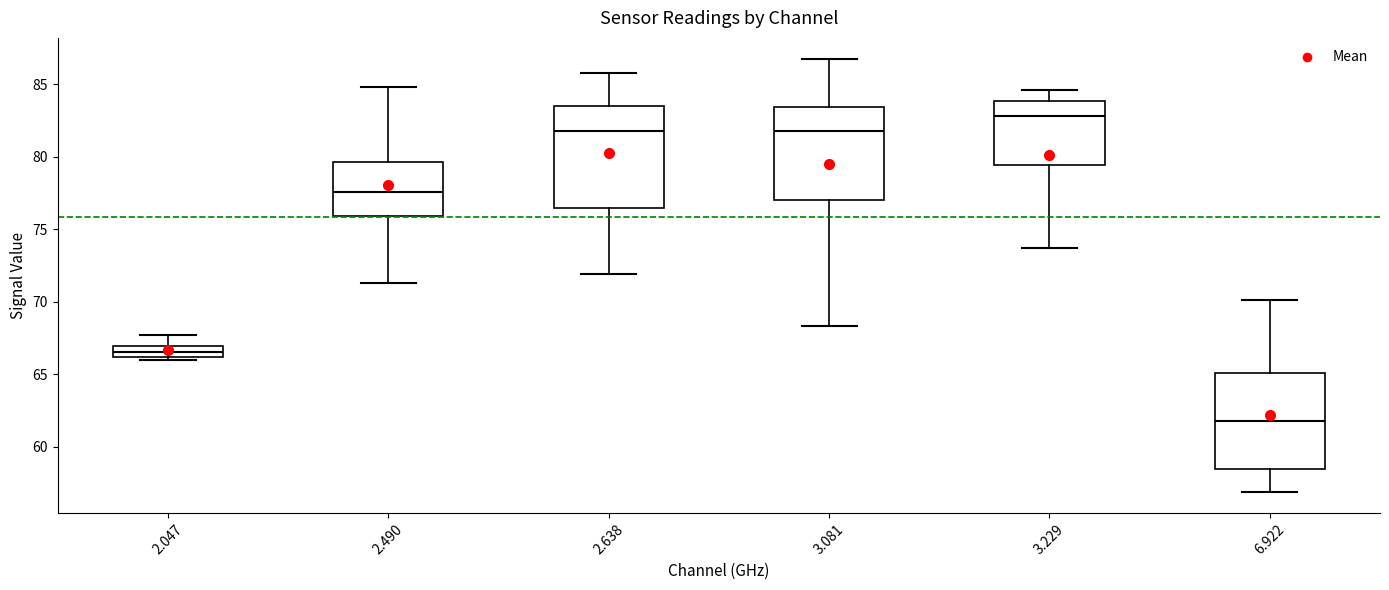

Where does the upper whisker of the box at x = 2.638 end on the y-axis? The values are not printed on the chart, so give them approximately, as read against the axis.

86.0